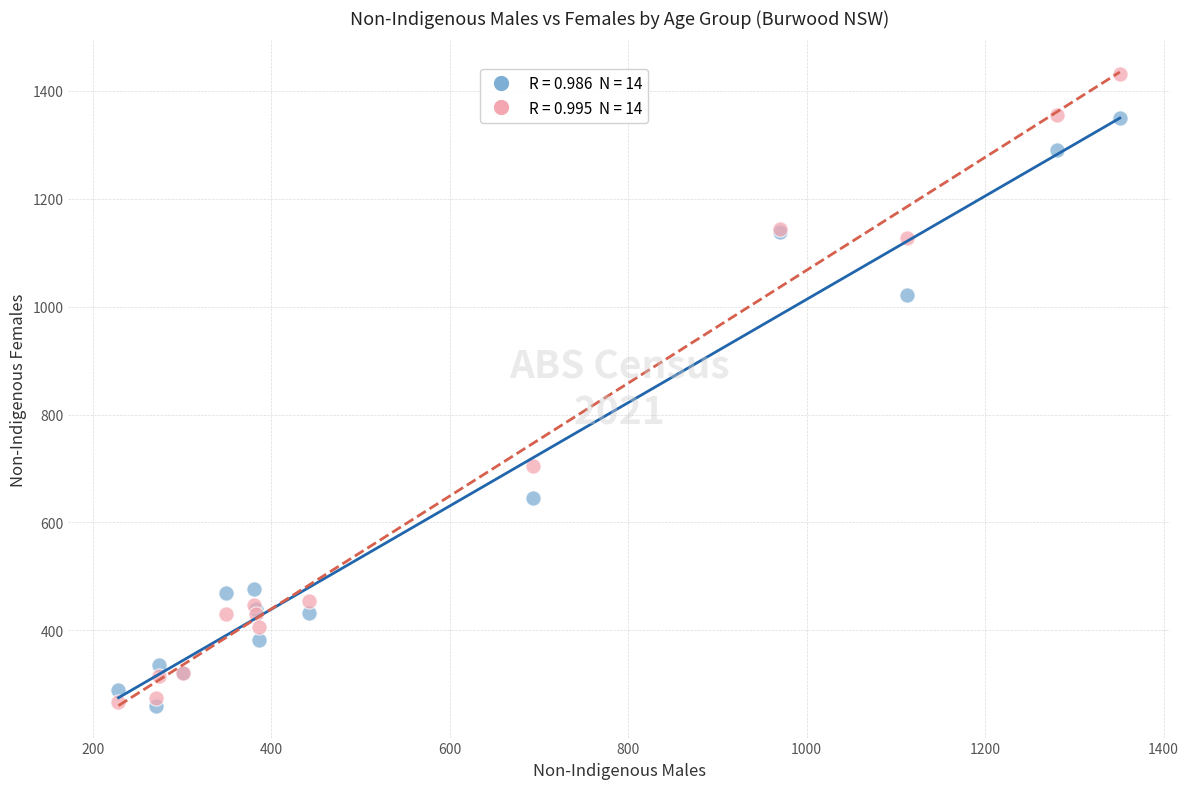

Across all series, what Y value is closest to 845?

704.0